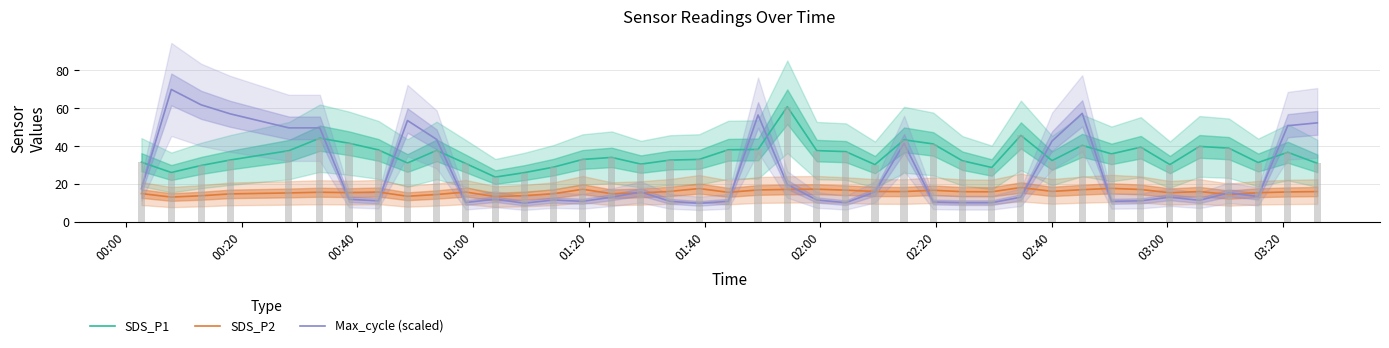

Is the value of SDS_P2 at 03:20 greater than the value of SDS_P1 at 39?

No